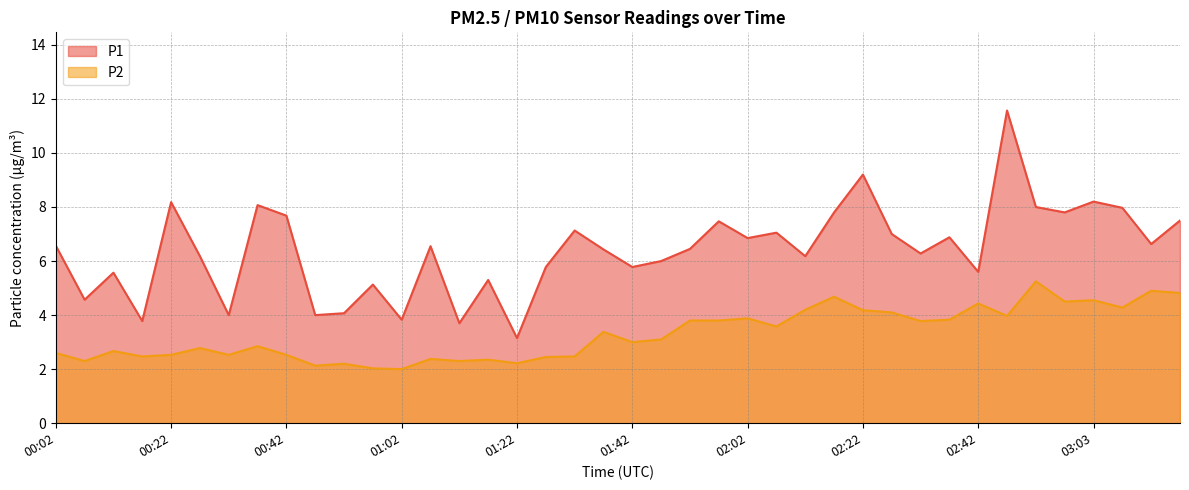

How many data points in P1 are less than 6?

14